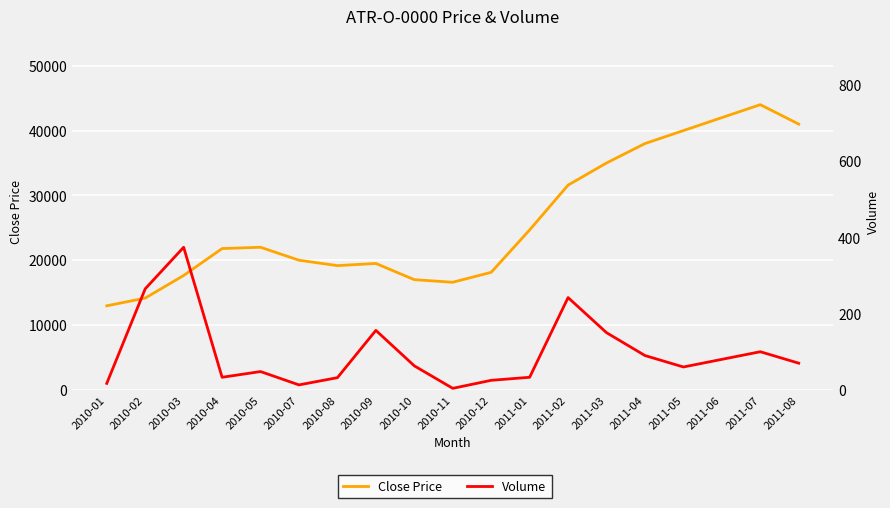

How many data points does each series have?

19